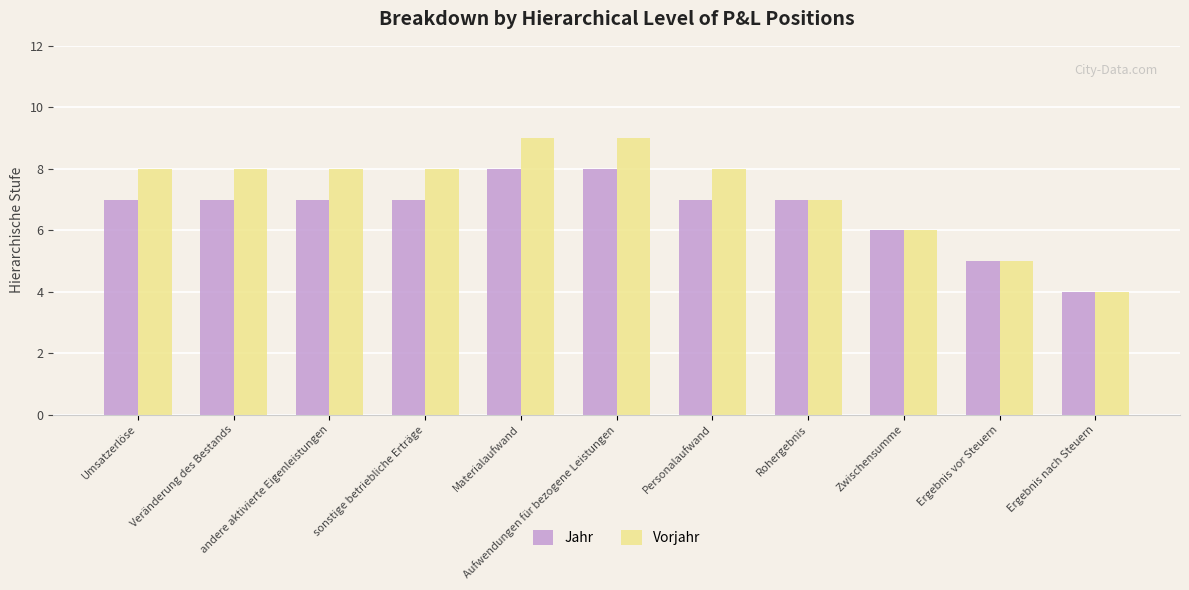

Does the chart contain any negative values?

No